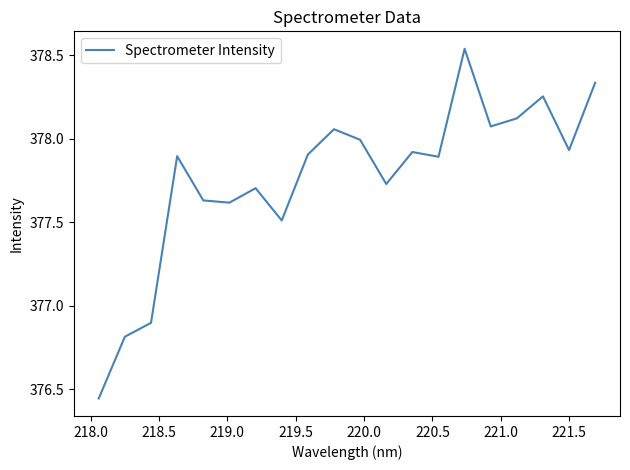

What is the difference between the maximum and minimum values?

2.1